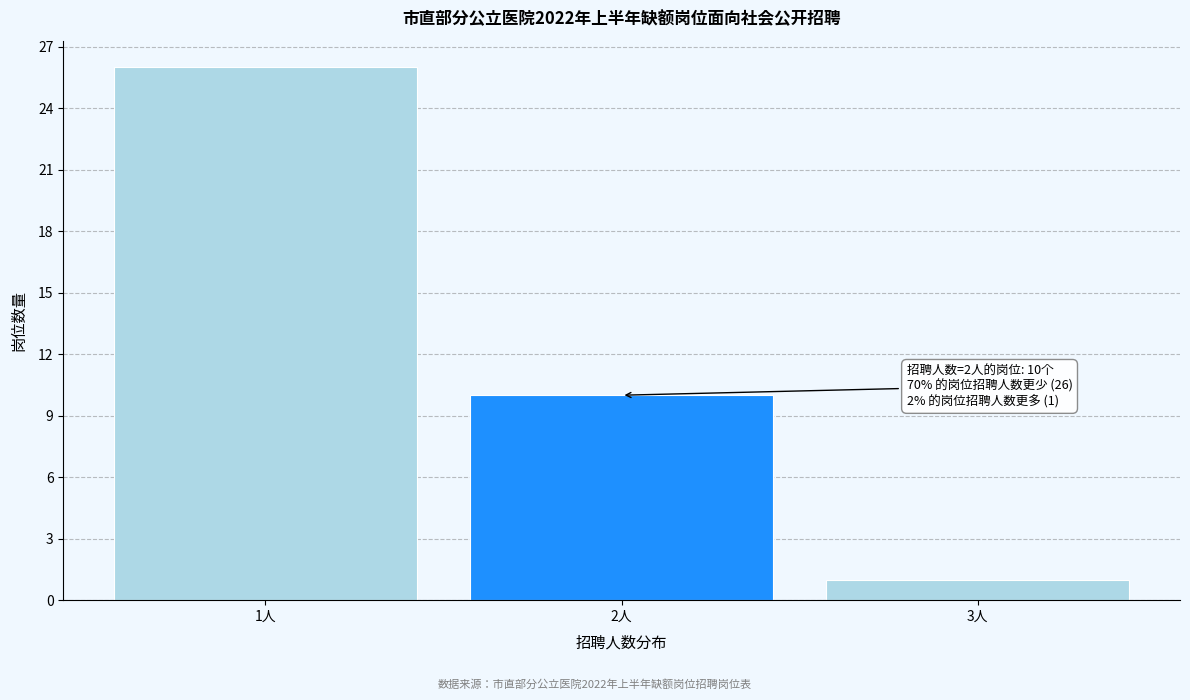

Reading right to left, transcribe all the data shown in this chart.

3人=1	2人=10	1人=26